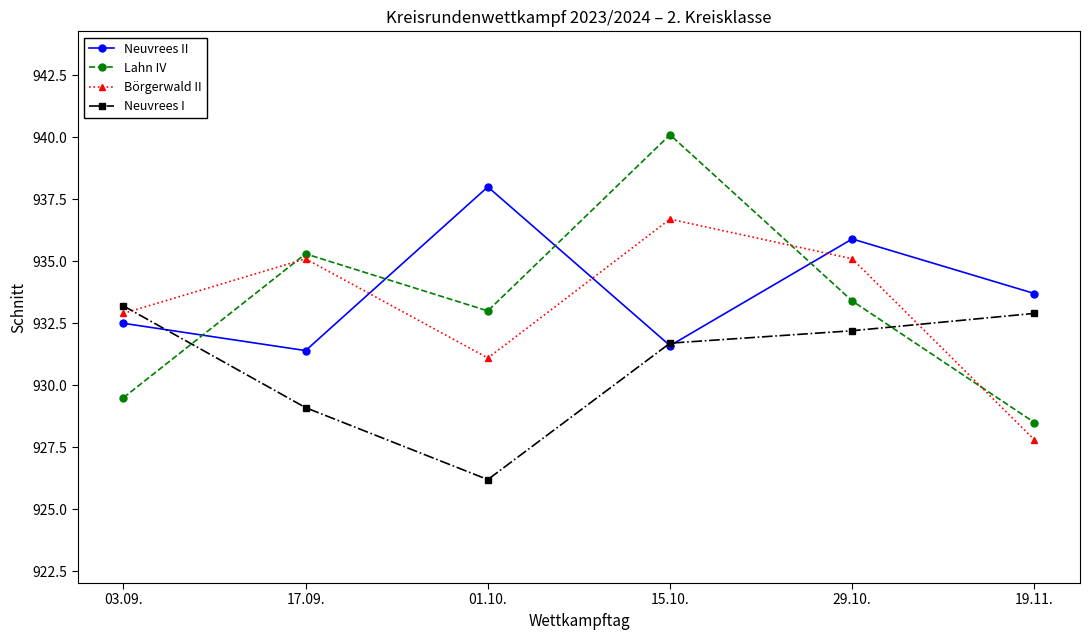

What is the value of the Neuvrees I point at the 6th from the left?

932.9